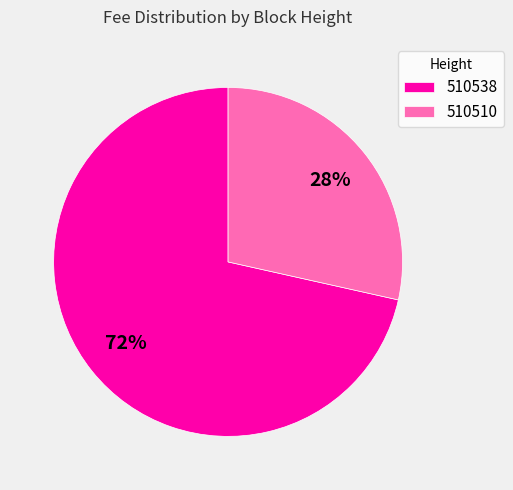

Is 510510 the majority of the pie?

No